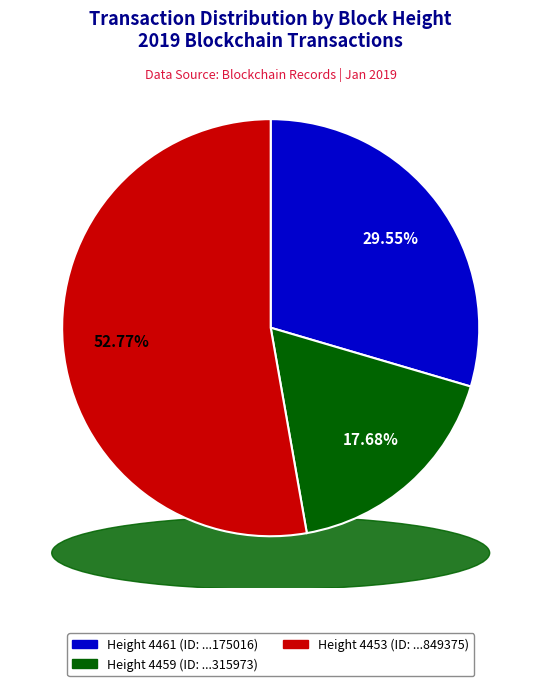

True or false: 4459 accounts for 18% of the total.

True